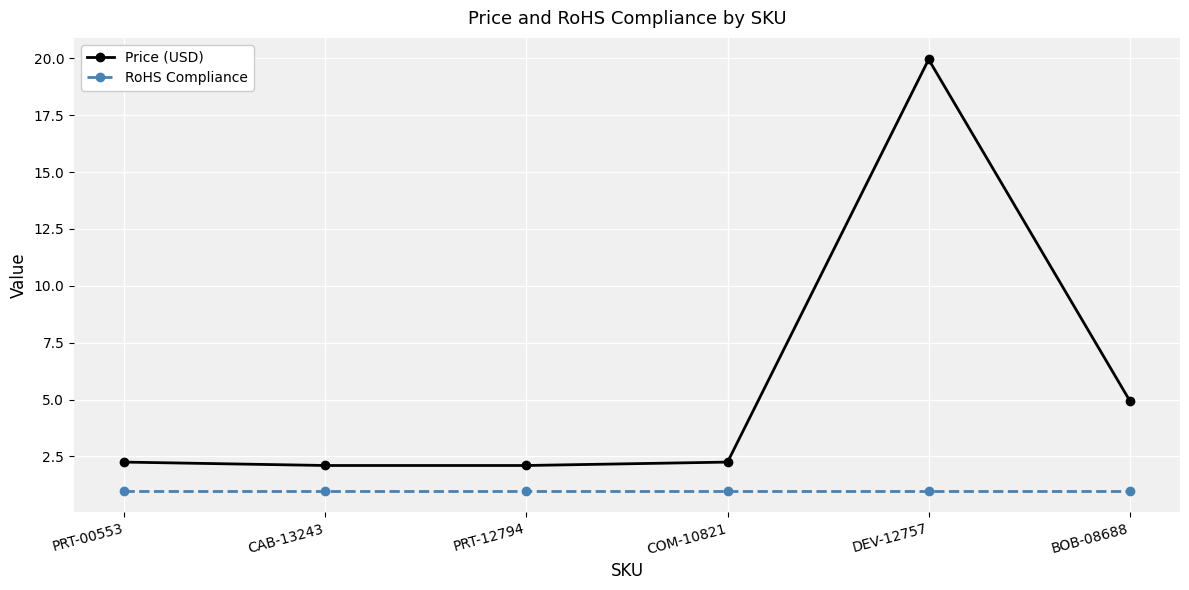

What is the minimum value shown in the chart?

1.0